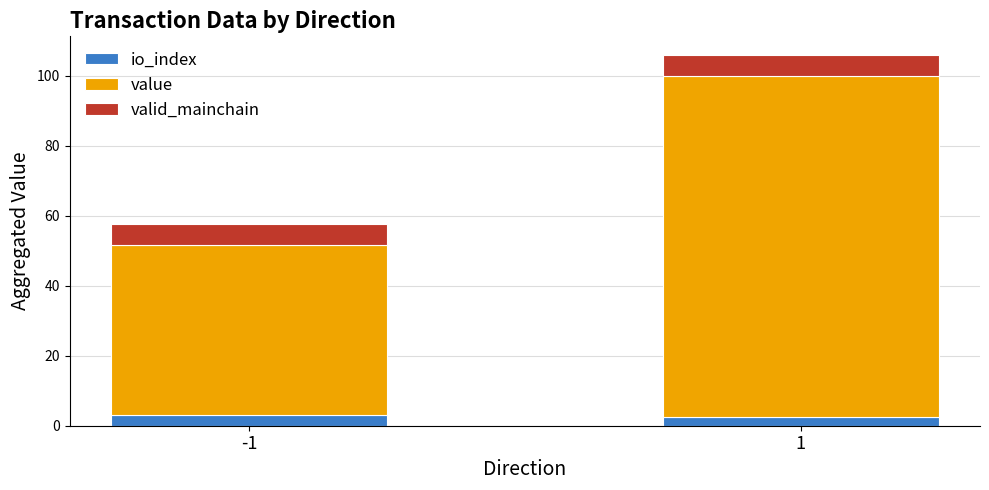

What is the total value across all series at 1?

106.0